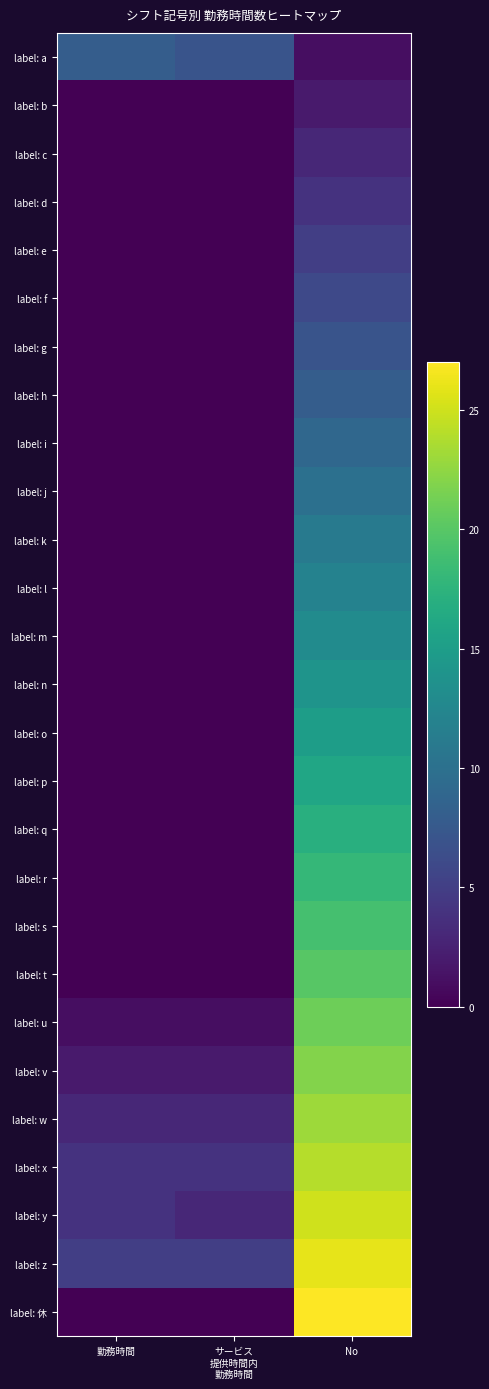

List the series in order of their peak value, highest first.

label: 休, label: z, label: y, label: x, label: w, label: v, label: u, label: t, label: s, label: r, label: q, label: p, label: o, label: n, label: m, label: l, label: k, label: j, label: i, label: a, label: h, label: g, label: f, label: e, label: d, label: c, label: b